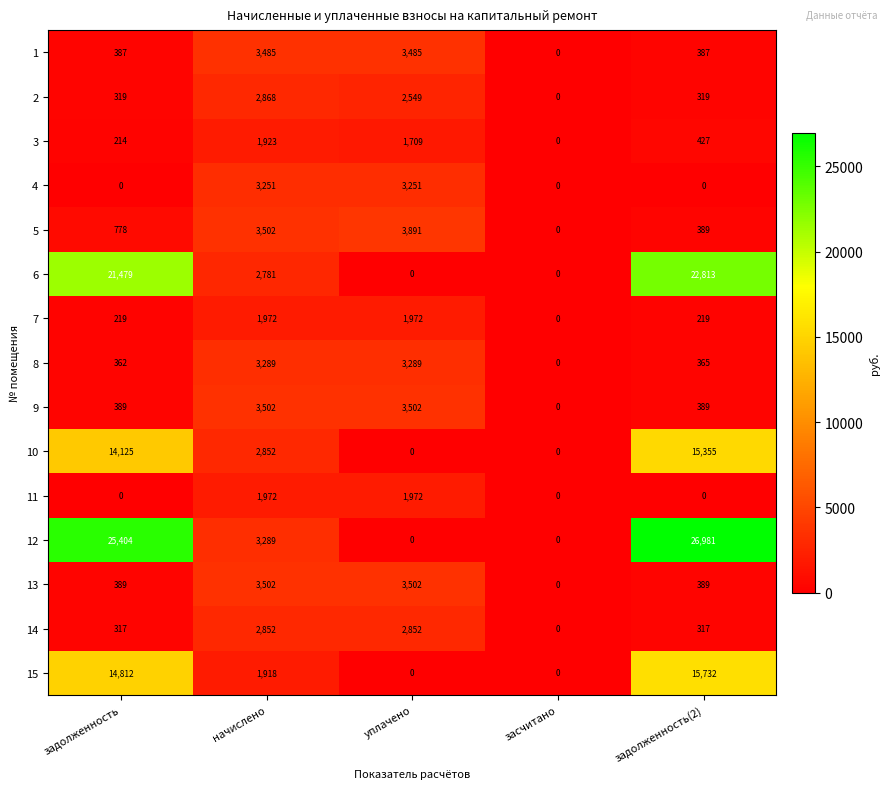

What is the total value across all series at уплачено?

31974